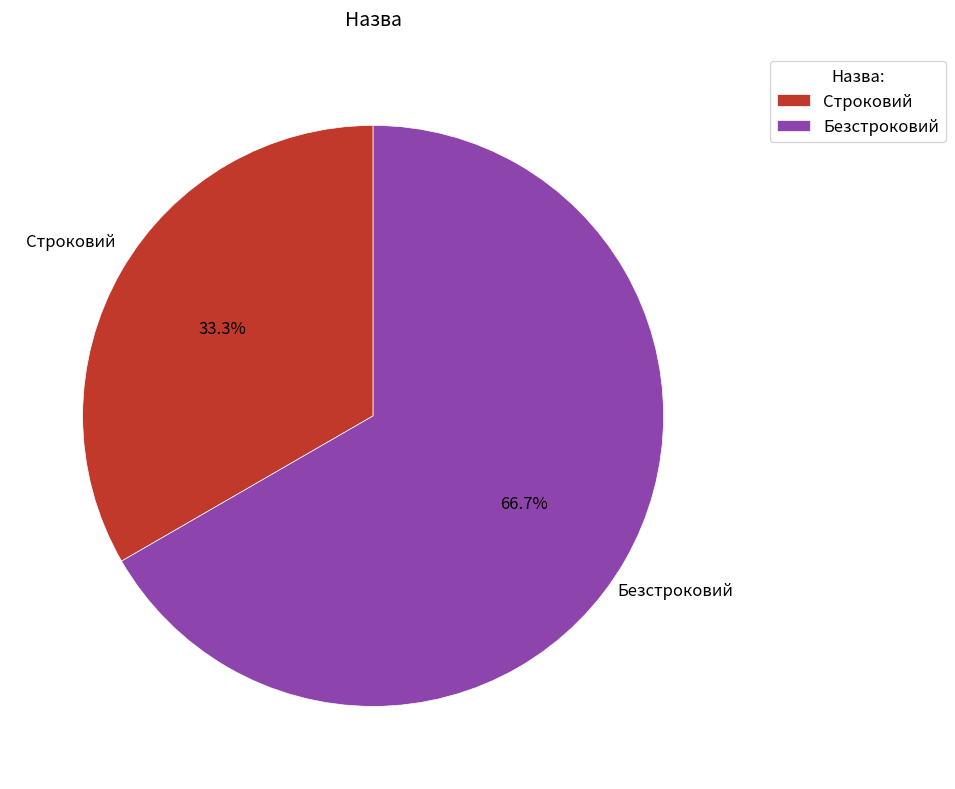

How much of the chart is everything except Безстроковий?

33.3%